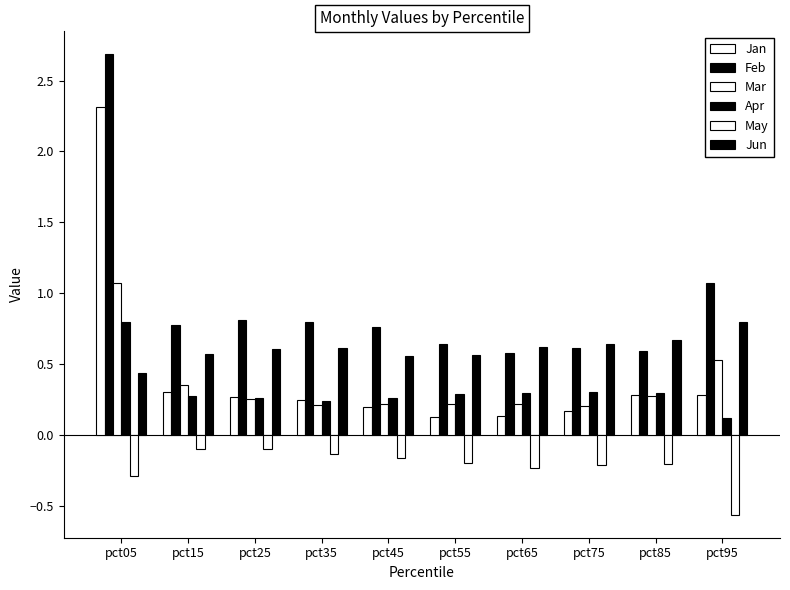

Which category has the lowest value in the Apr series?

pct95